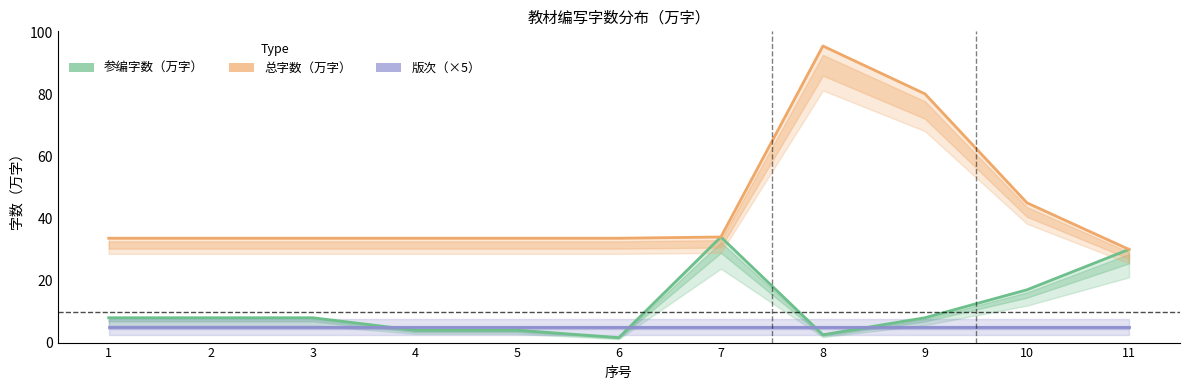

What is the difference between the highest and lowest values at 6?

32.0